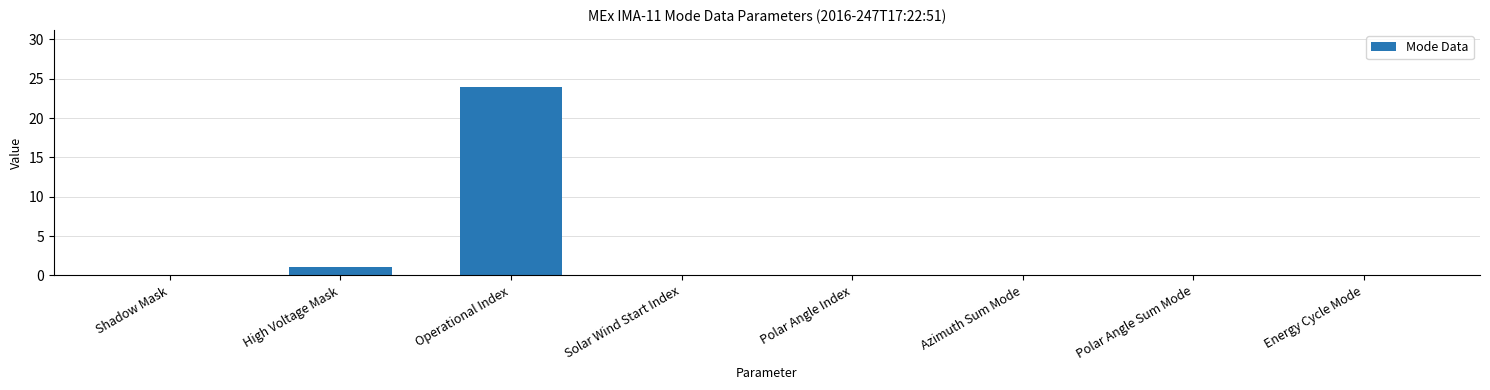

Reading left to right, transcribe all the data shown in this chart.

0	1	24	0	0	0	0	0